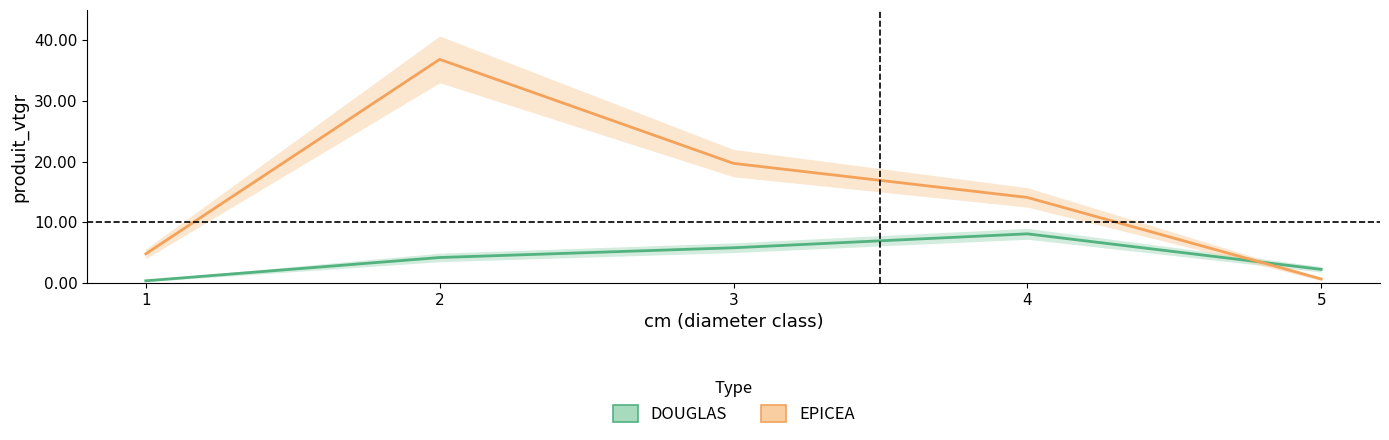

What are all the series names shown in the legend?

DOUGLAS, EPICEA